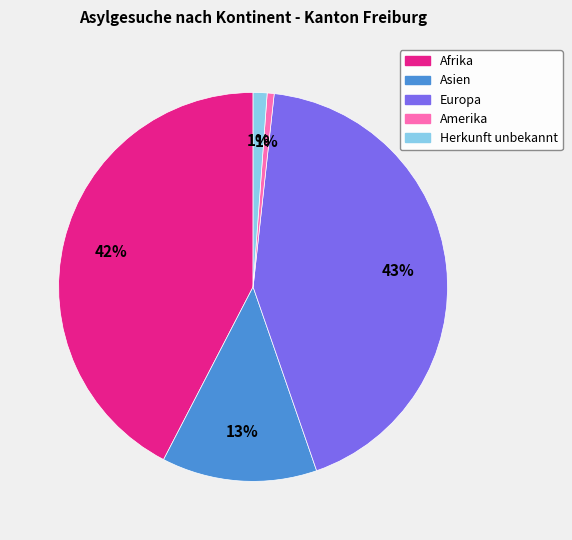

How many slices are in this pie chart?

5